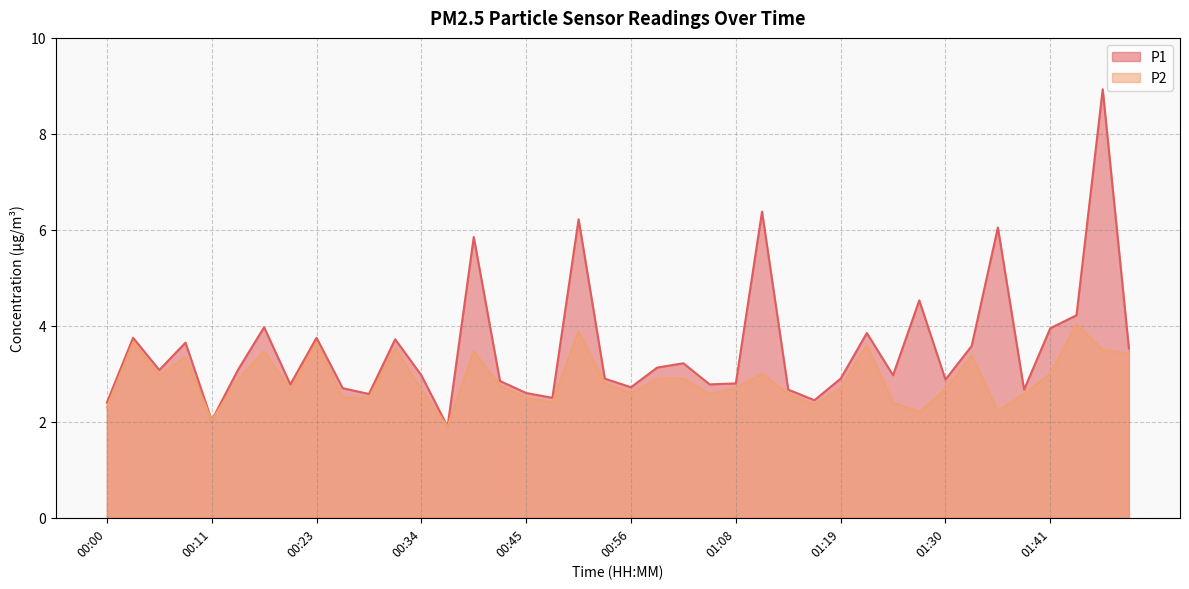

What is the difference between the highest and lowest values at 01:53?

0.1